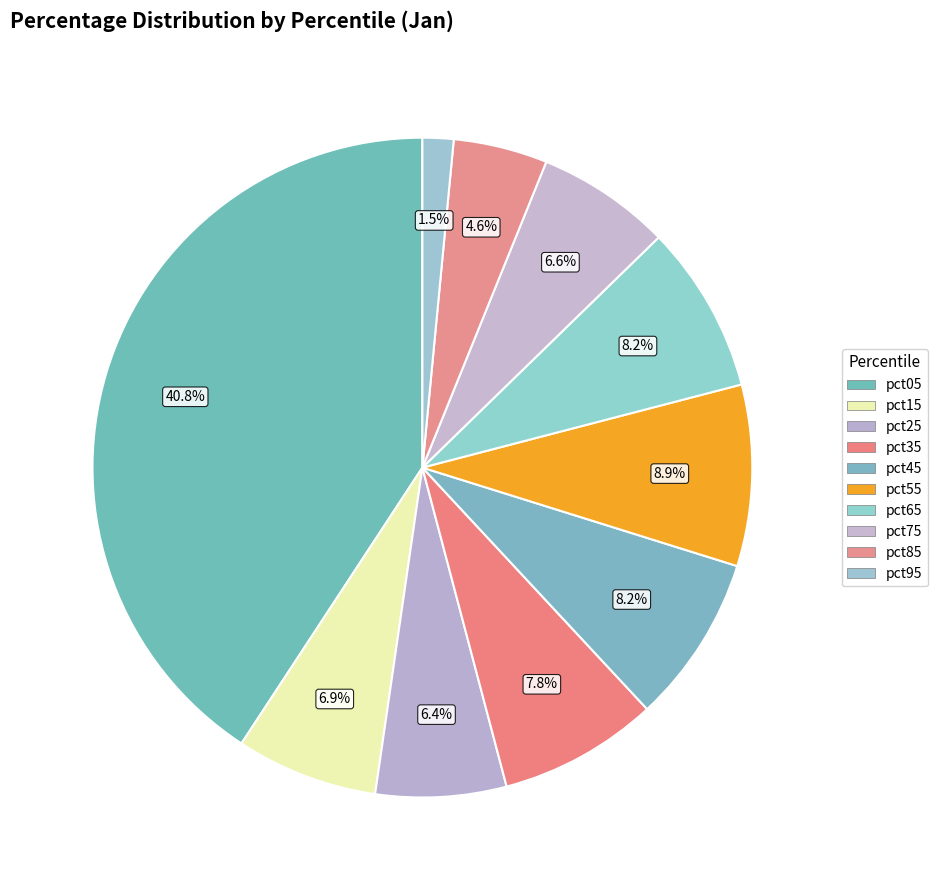

How many segments does this pie chart have?

10